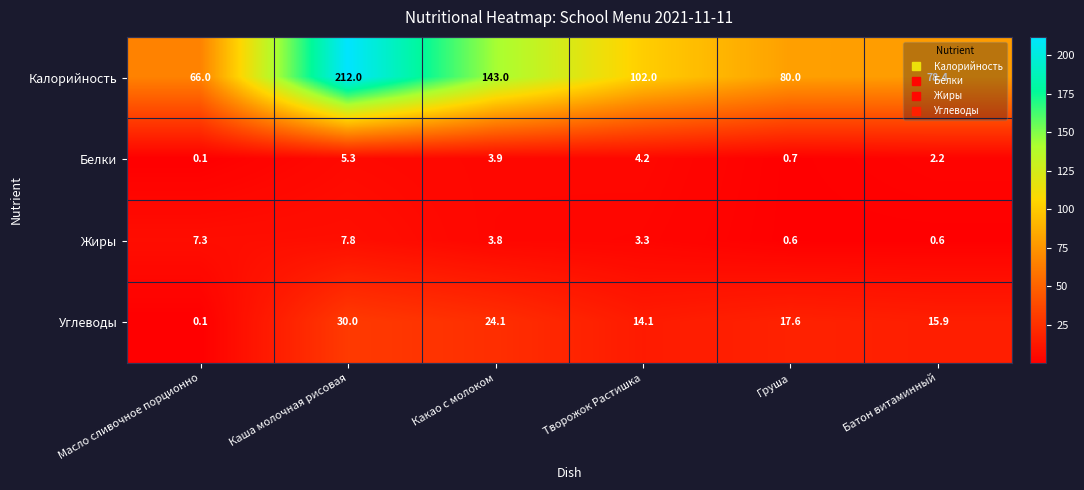

Is the value of Жиры at Какао с молоком greater than the value of Углеводы at Творожок Растишка?

No